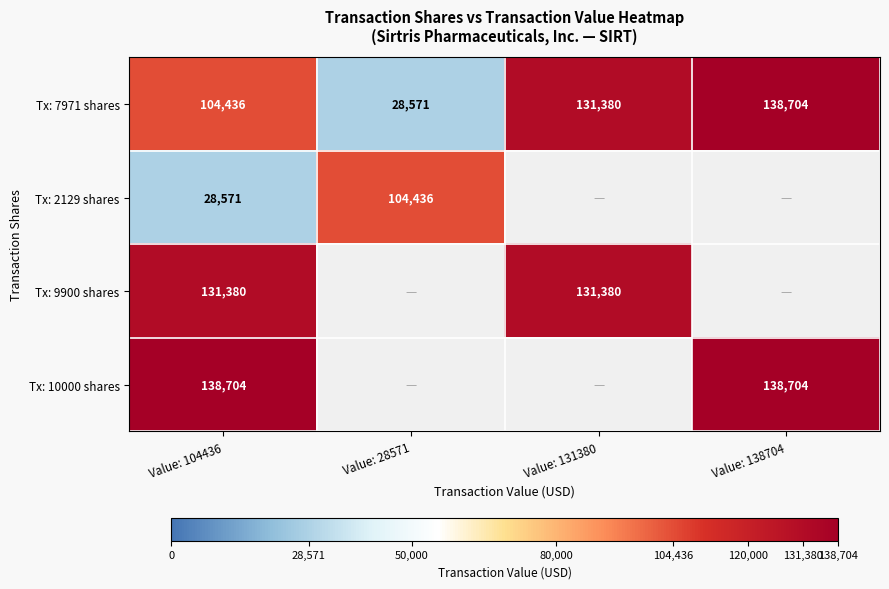

Read the Tx: 7971 shares value at Value: 104436.

104436